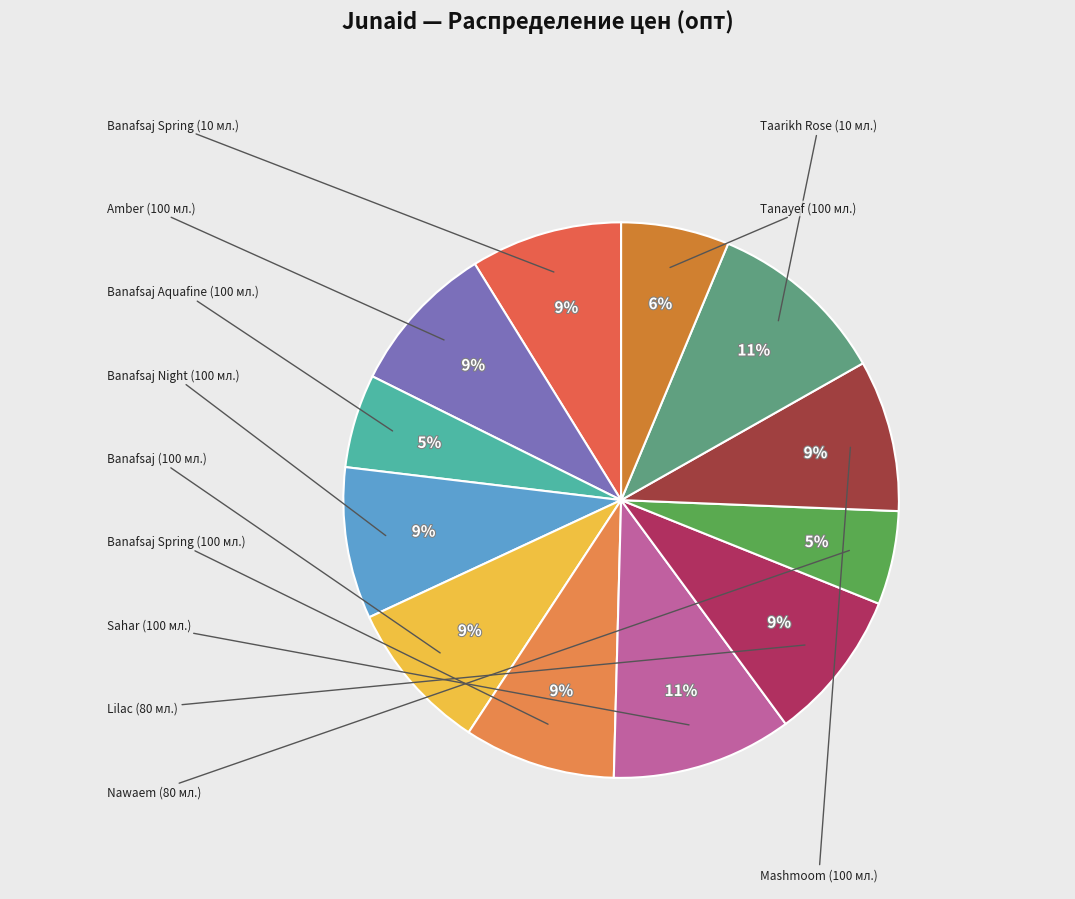

Rank the categories by value from highest to lowest.

Sahar
(100 мл.), Taarikh Rose
(10 мл.), Banafsaj Spring
(10 мл.), Amber
(100 мл.), Banafsaj Night
(100 мл.), Banafsaj
(100 мл.), Banafsaj Spring
(100 мл.), Lilac
(80 мл.), Mashmoom
(100 мл.), Tanayef
(100 мл.), Banafsaj Aquafine
(100 мл.), Nawaem
(80 мл.)